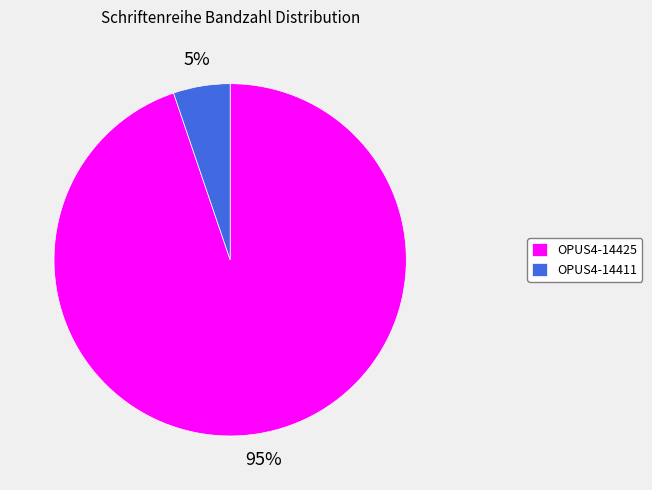

Do OPUS4-14411 and OPUS4-14425 together represent more than half of the pie?

Yes